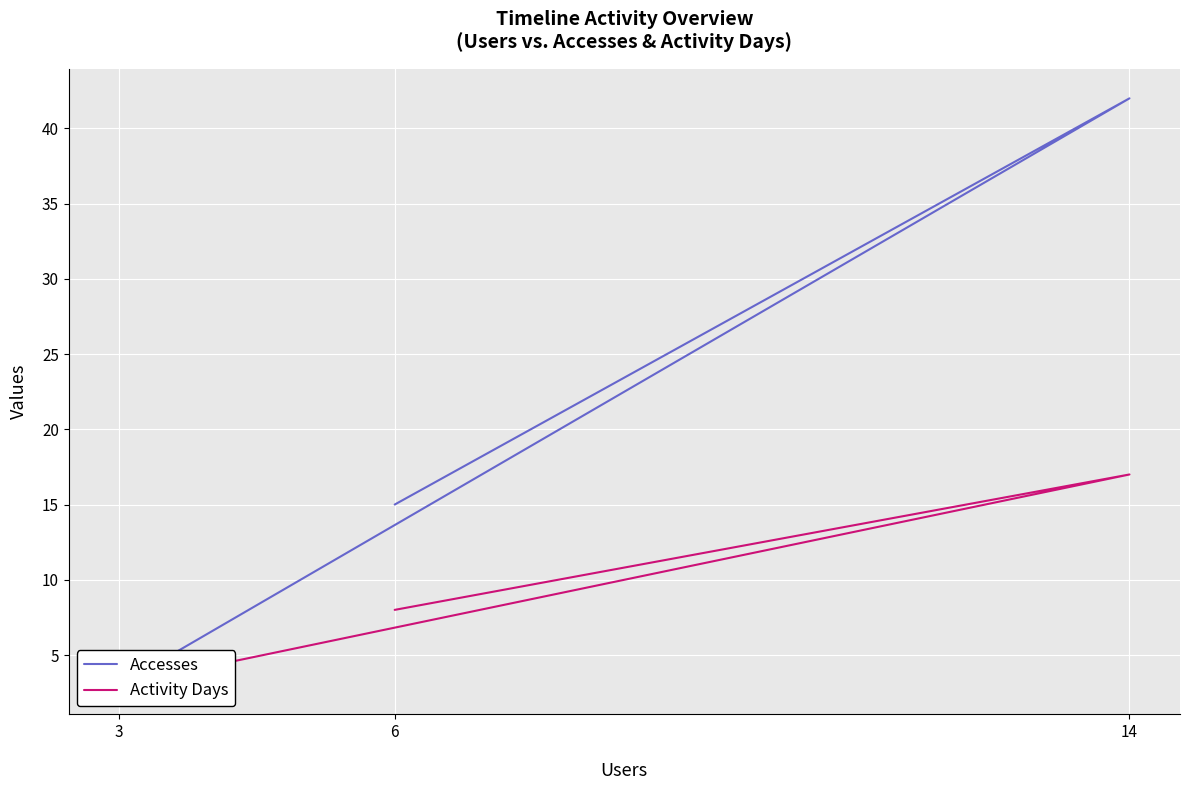

Where does the Accesses series first go above 15?

14